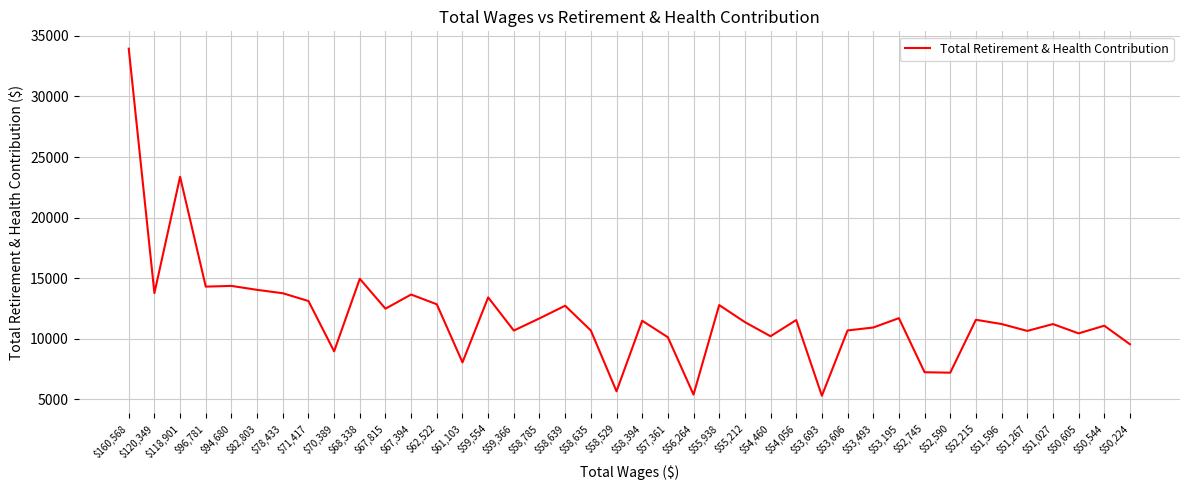

Is it true that the value at $52,745 is 7247?

True